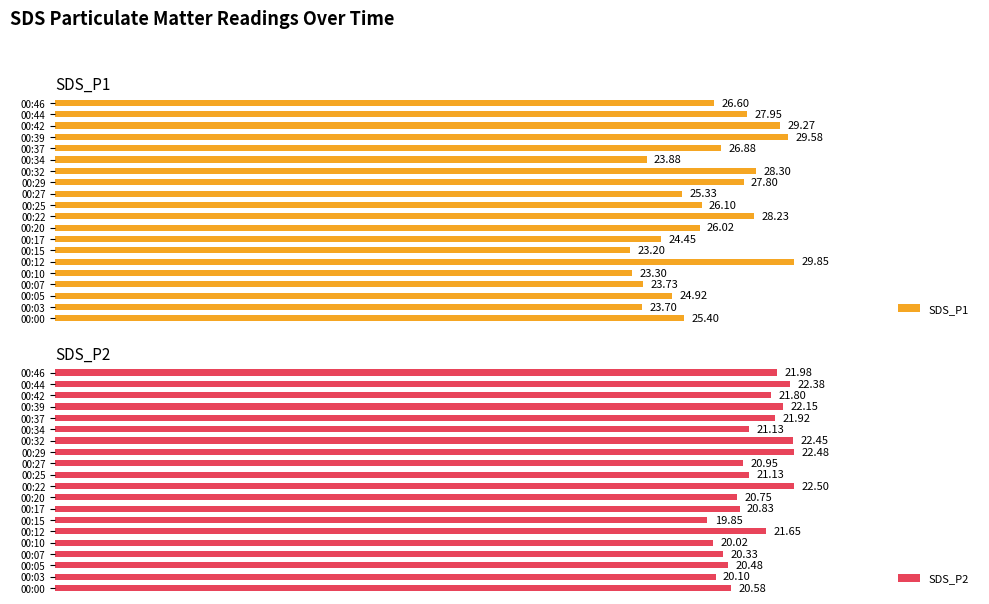

List the labels in order of SDS_P1 value, largest first.

00:12, 00:39, 00:42, 00:32, 00:22, 00:44, 00:29, 00:37, 00:46, 00:25, 00:20, 00:00, 00:27, 00:05, 00:17, 00:34, 00:07, 00:03, 00:10, 00:15